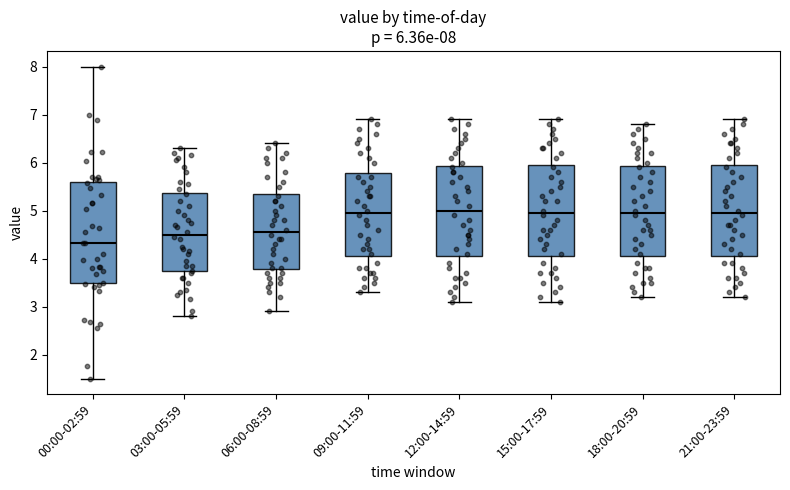

Which box is the tallest, from its lower edge to its upper edge?

00:00-02:59